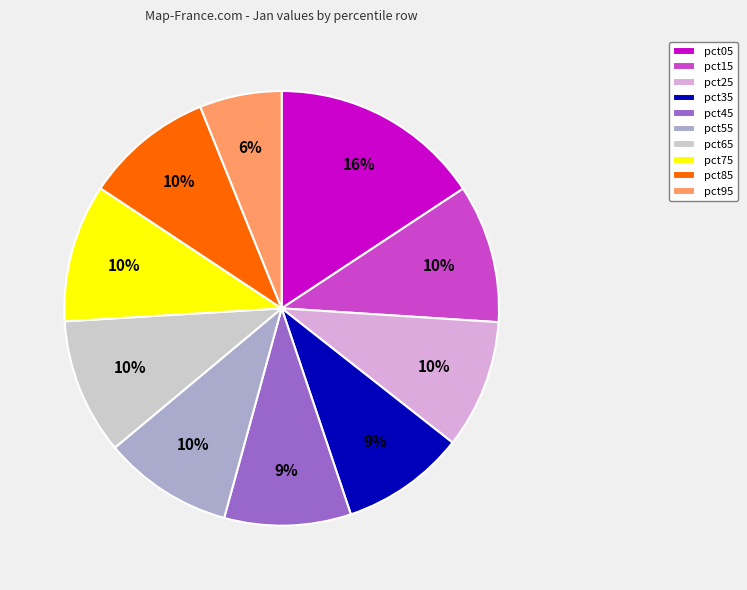

Which has a higher value, pct05 or pct85?

pct05